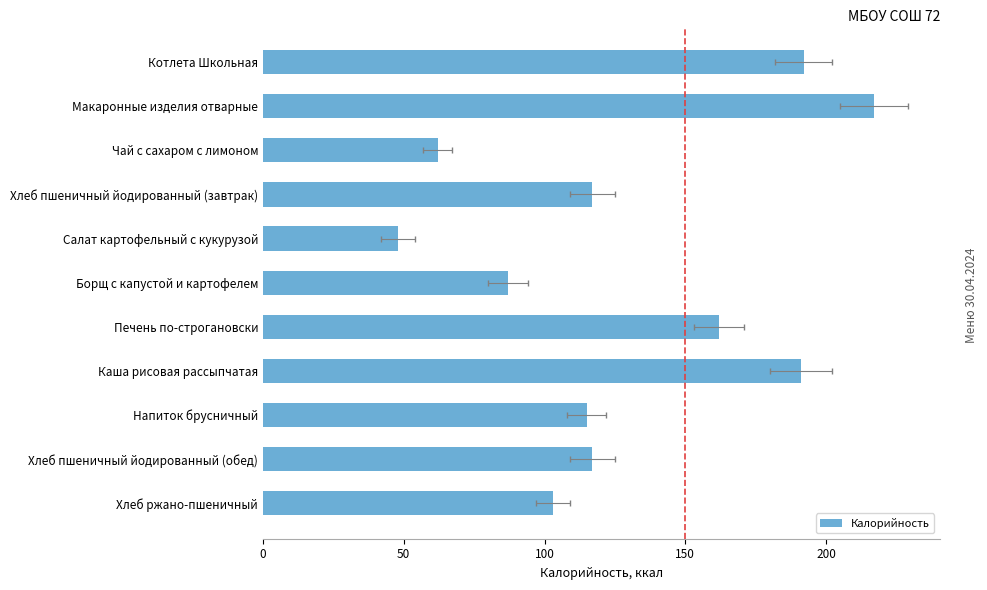

Count the number of categories in the chart.

11